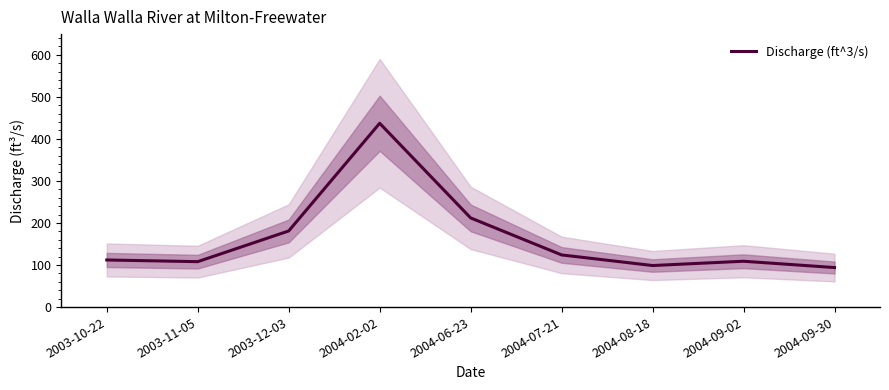

Approximately how many times larger is the value at 2003-11-05 compared to 2003-12-03?

0.6